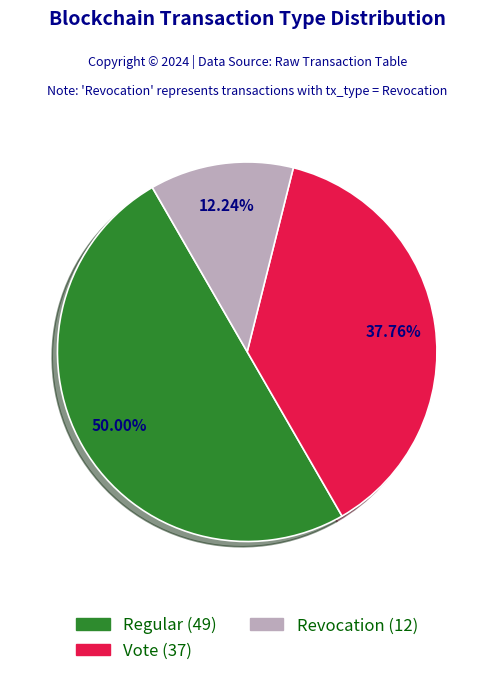

What portion of the pie excludes Regular?

50.0%